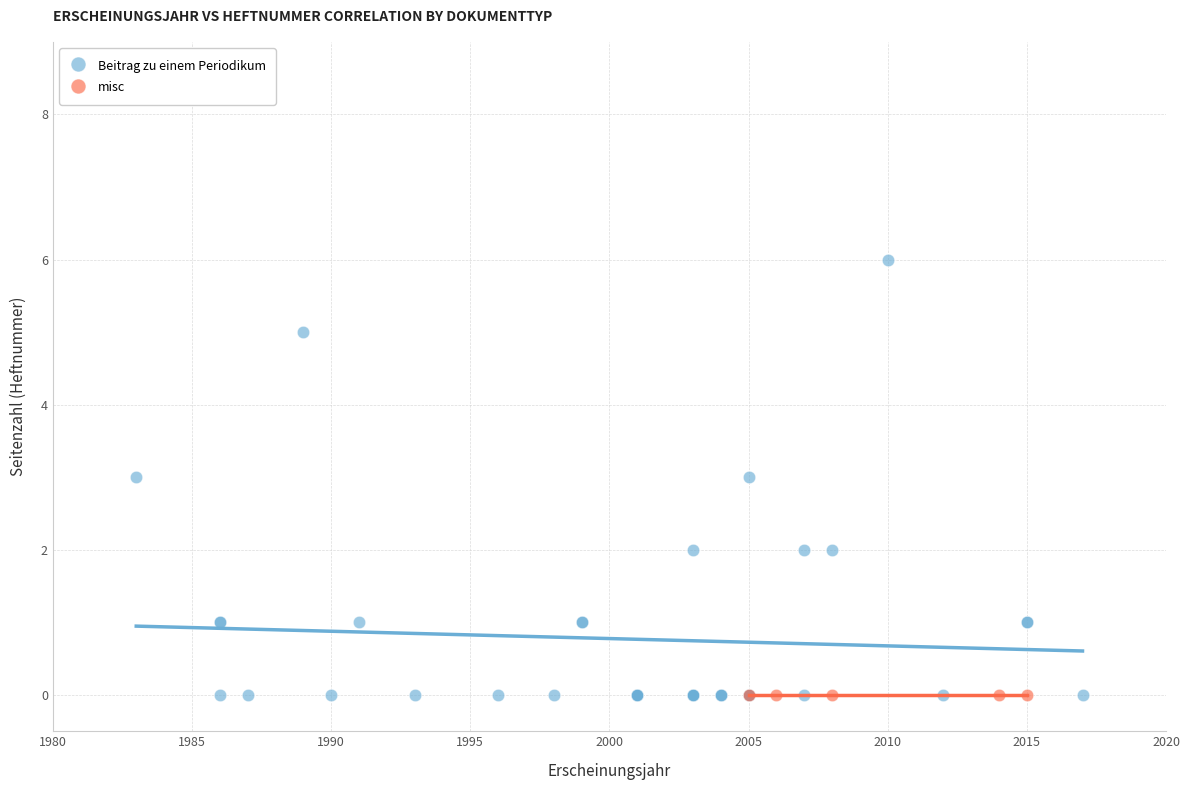

Which series contains the highest Y value?

Beitrag zu einem Periodikum